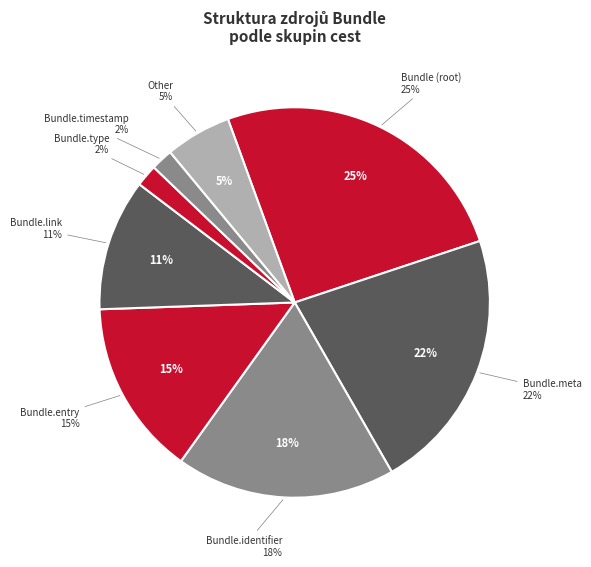

Is the sum of Bundle.meta.profile and Bundle.link greater than half?

No